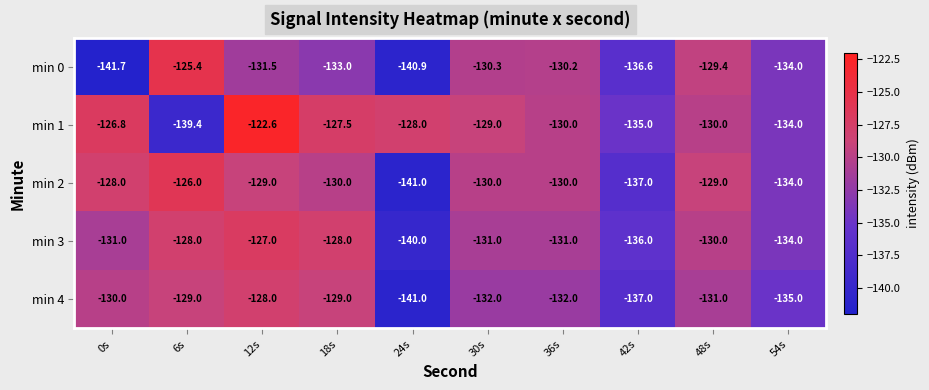

Which category has the lowest value in the min 0 series?

0s